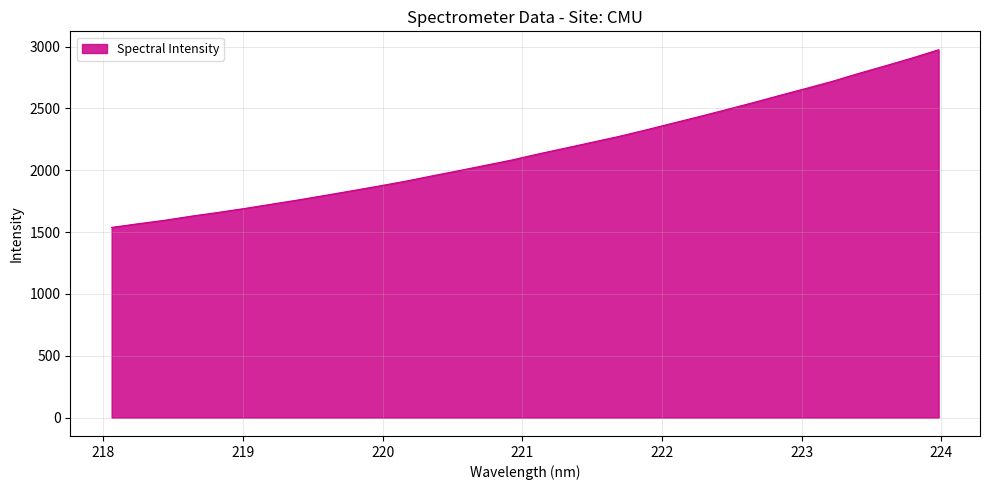

What is the difference between the maximum and minimum values?

1436.4